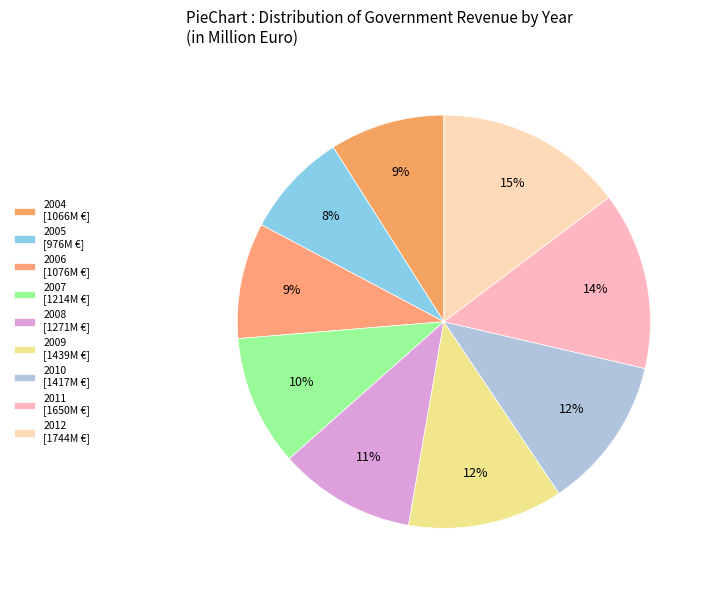

To the nearest percent, what percentage of the pie is 2009?

12%